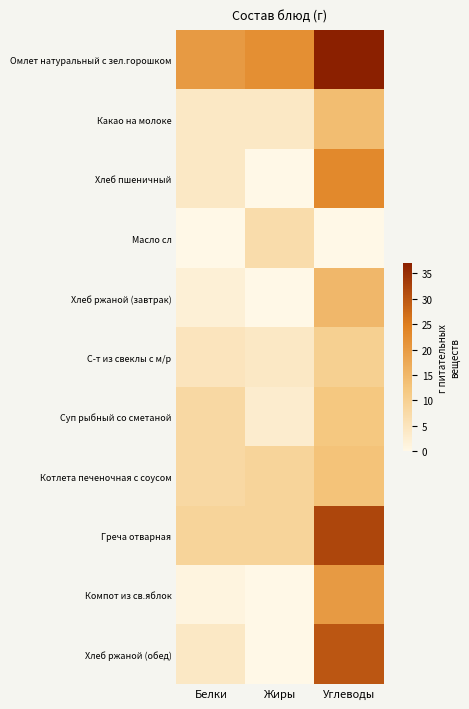

Reading right to left, extract all data points from this chart.

Омлет натуральный с зел.горошком: Углеводы=37	Жиры=22	Белки=20
Какао на молоке: Углеводы=14	Жиры=4	Белки=4
Хлеб пшеничный: Углеводы=23	Жиры=0	Белки=4
Масло сл: Углеводы=0	Жиры=7	Белки=0
Хлеб ржаной (завтрак): Углеводы=15	Жиры=0	Белки=2
С-т из свеклы с м/р: Углеводы=10	Жиры=4	Белки=5
Суп рыбный со сметаной: Углеводы=12	Жиры=3	Белки=8
Котлета печеночная с соусом: Углеводы=13	Жиры=9	Белки=8
Греча отварная: Углеводы=32	Жиры=9	Белки=9
Компот из св.яблок: Углеводы=20	Жиры=0	Белки=1
Хлеб ржаной (обед): Углеводы=30	Жиры=0	Белки=4